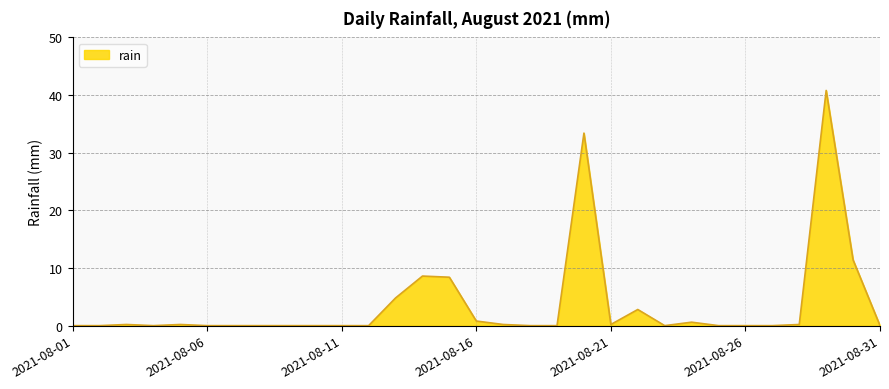

What is the difference between the maximum and minimum values?

40.8